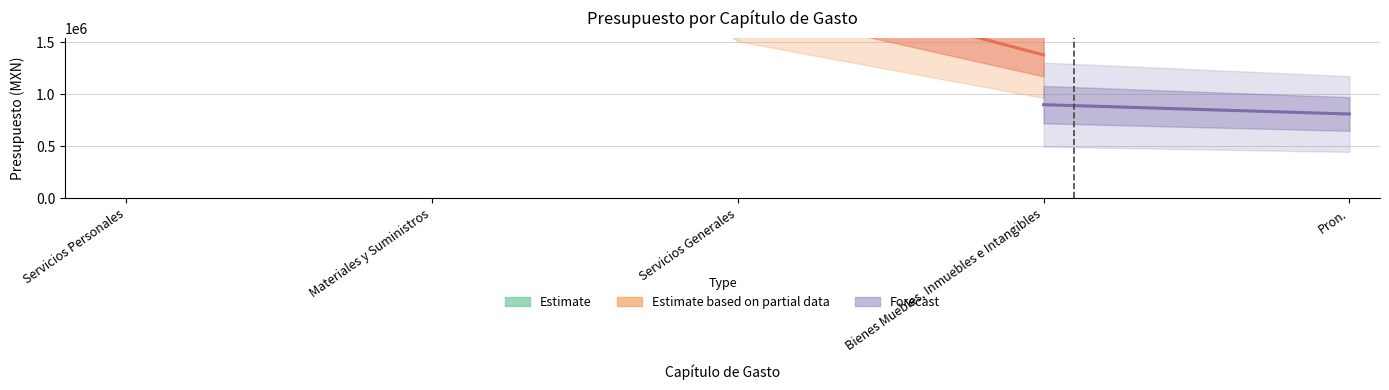

True or false: Presupuesto por capítulo de gasto and Presupuesto reintegrado intersect in this chart.

False